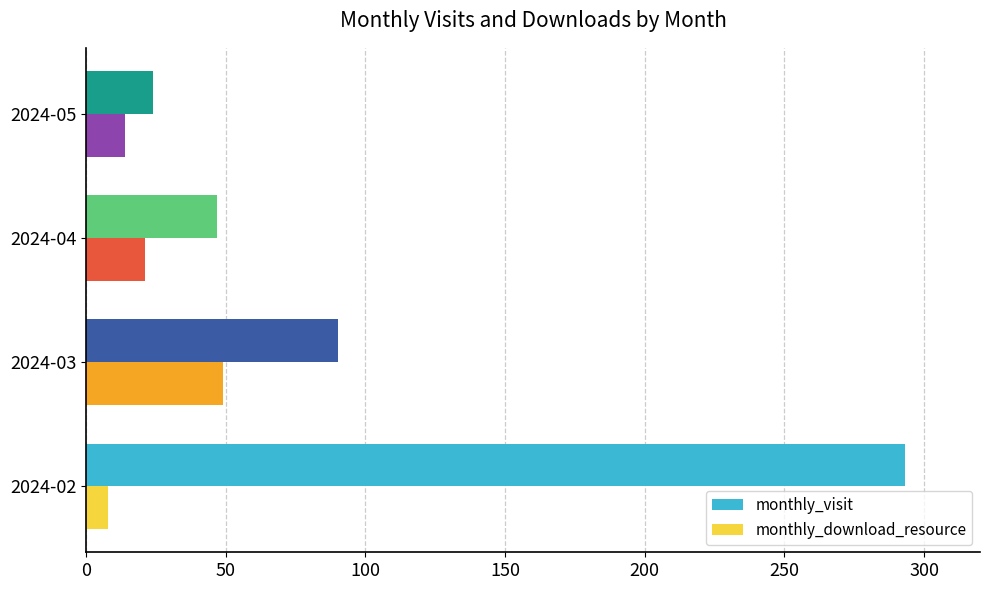

What is the difference between the maximum and second lowest values in the monthly_download_resource series?

35